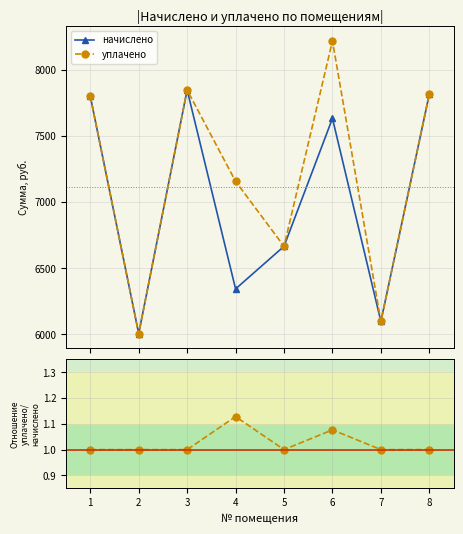

What is the difference between the уплачено values at 5 and 3?

1182.7